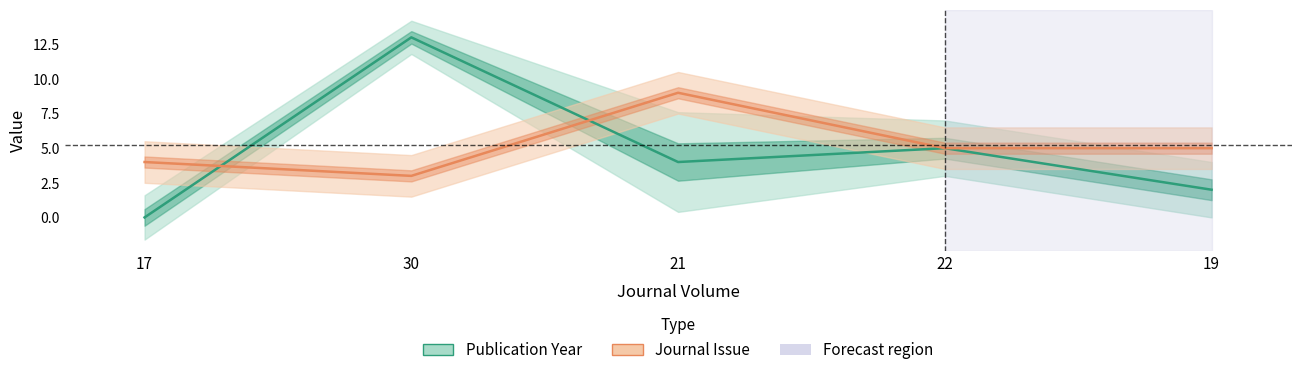

What is the label of the 1st point from the right?

19